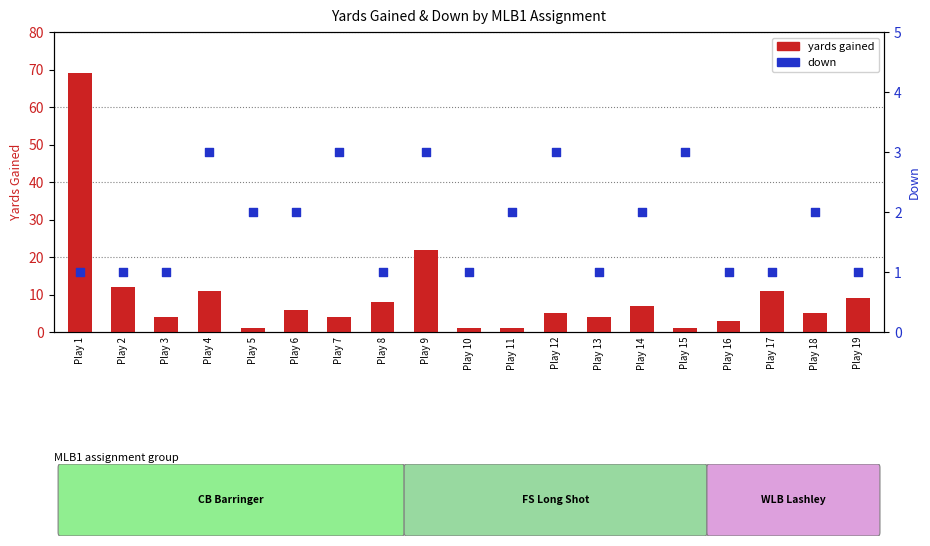

At how many categories does at least one series exceed 5?

9